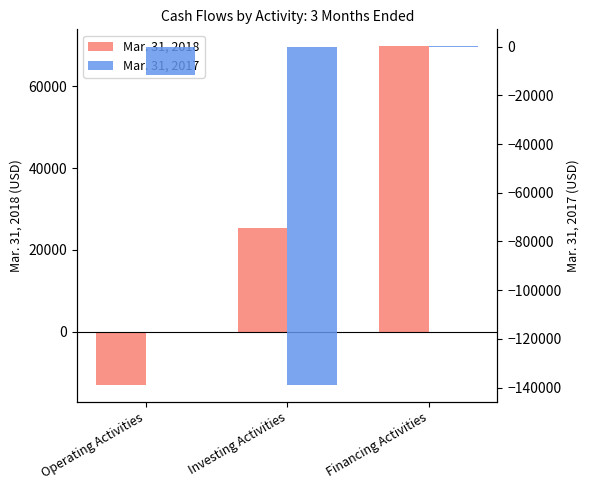

The Mar. 31, 2018 series shows -17677 at Operating Activities. True or false?

False